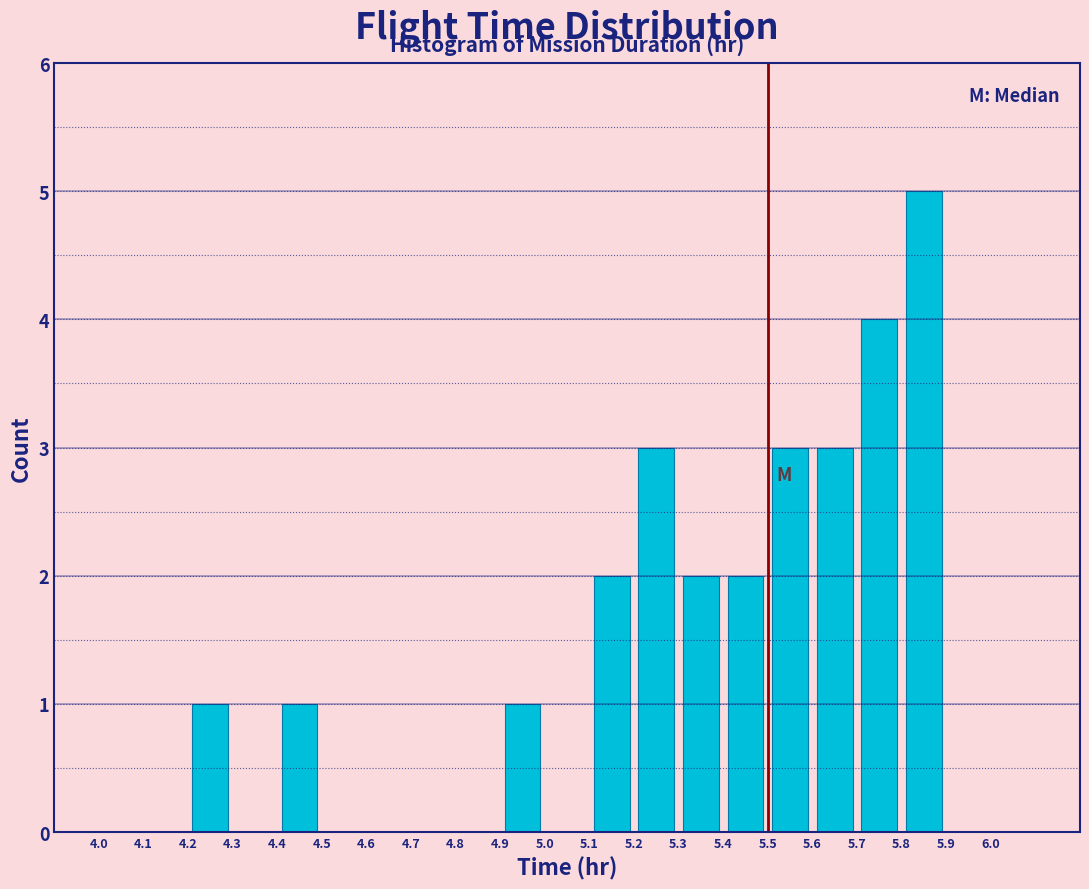

Reading left to right, list every bar in this chart as the range it spans on the x-axis followed by its height. The values are not printed on the chart, so give them approximately, as read against the axis.

4.0 to 4.1: 0
4.1 to 4.2: 0
4.2 to 4.3: 1
4.3 to 4.4: 0
4.4 to 4.5: 1
4.5 to 4.6: 0
4.6 to 4.7: 0
4.7 to 4.8: 0
4.8 to 4.9: 0
4.9 to 5.0: 1
5.0 to 5.1: 0
5.1 to 5.2: 2
5.2 to 5.3: 3
5.3 to 5.4: 2
5.4 to 5.5: 2
5.5 to 5.6: 3
5.6 to 5.7: 3
5.7 to 5.8: 4
5.8 to 5.9: 5
5.9 to 6.0: 0
6.0 to 6.1: 0